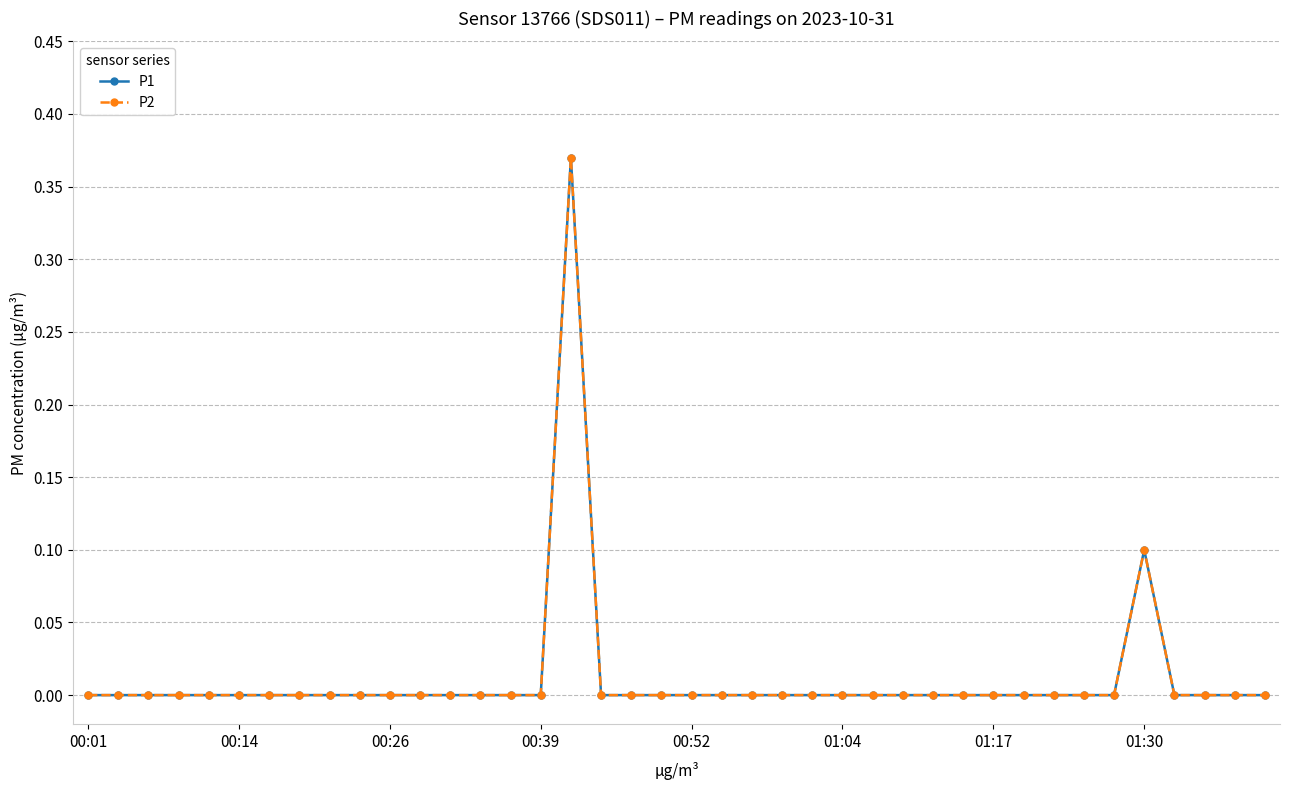

Is this an area chart (filled region under the line)?

No